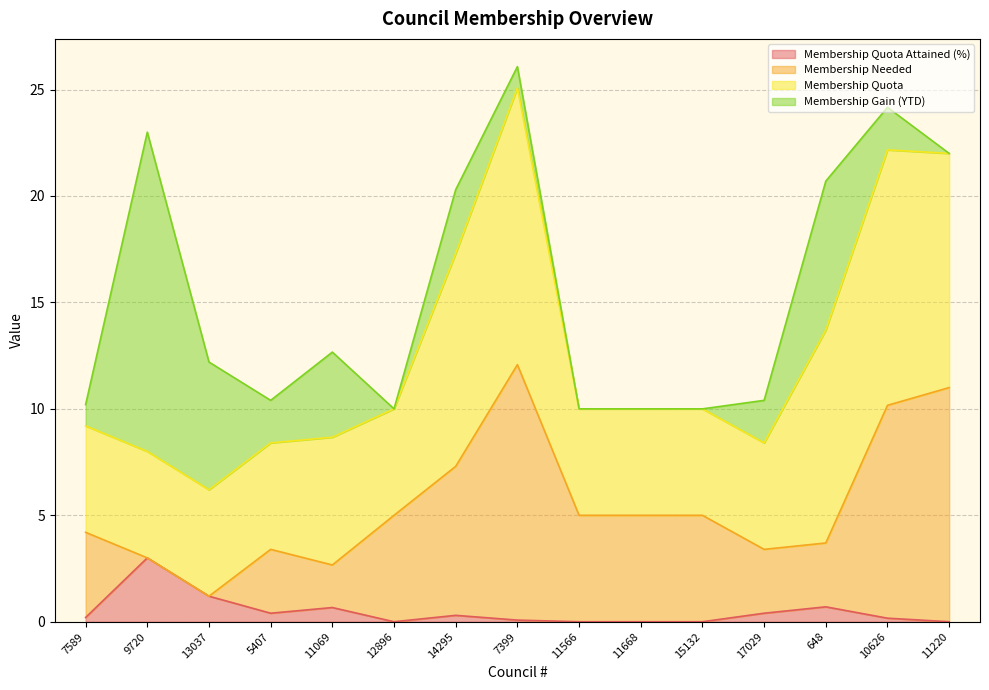

Which series changed the most between 15132 and 17029?

Membership Needed